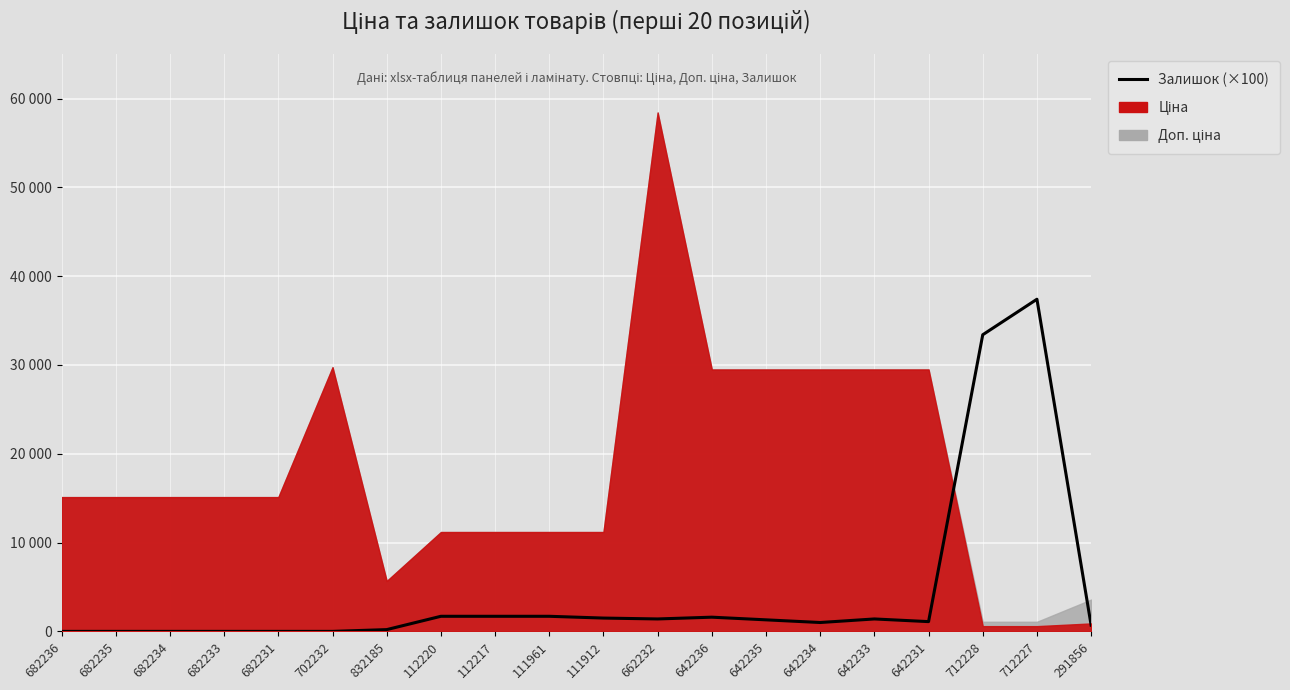

Which has a higher value, 642231 or 662232?

662232